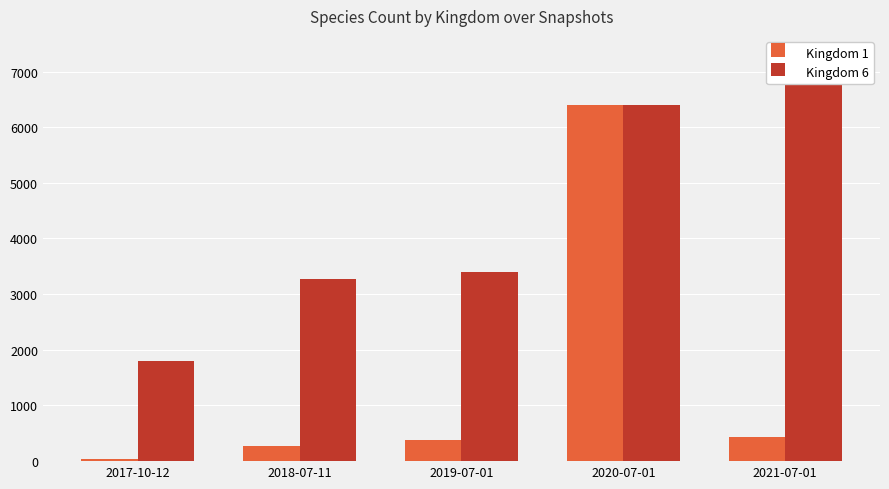

Is it true that Kingdom 6 equals 1791 at 2017-10-12?

True